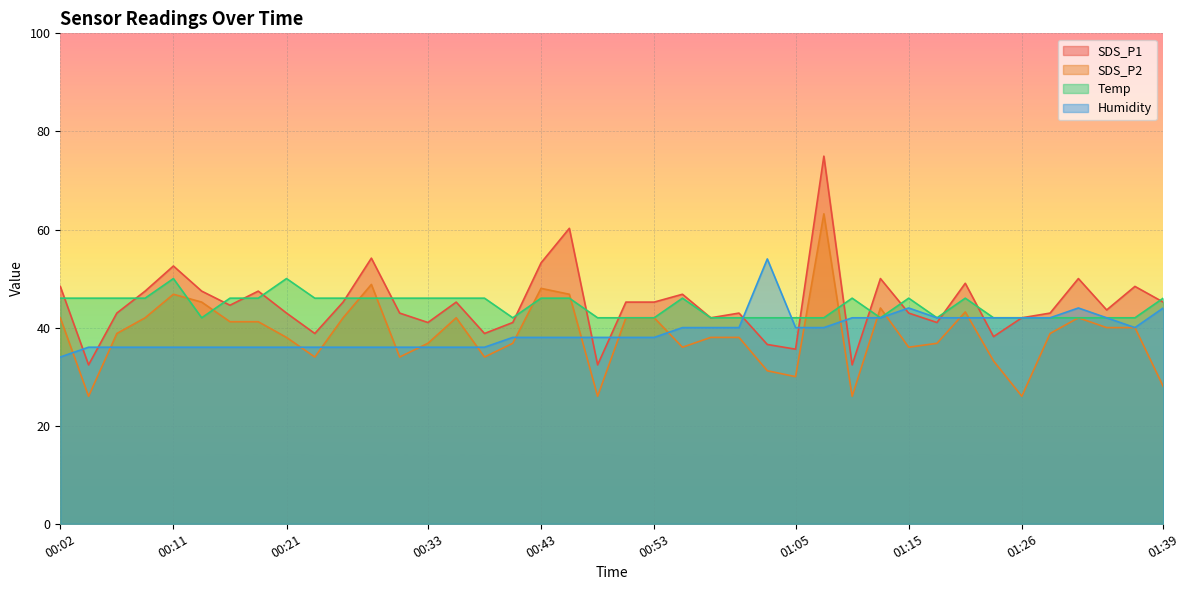

At which label is SDS_P1 closest to 53?

00:43